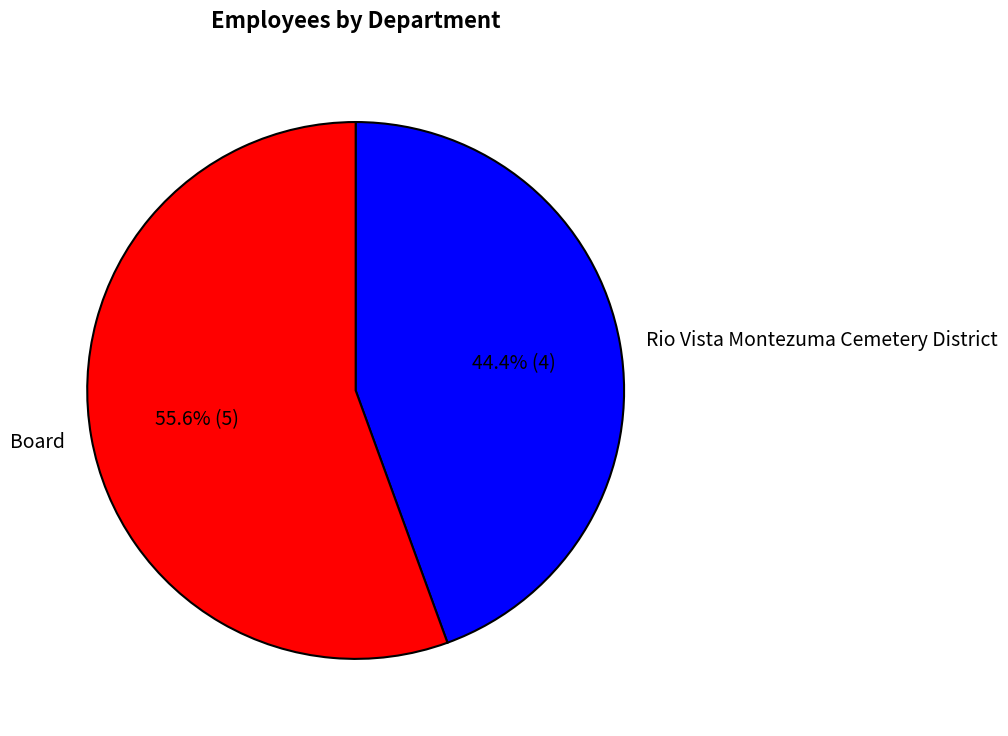

Which category accounts for the majority?

Board